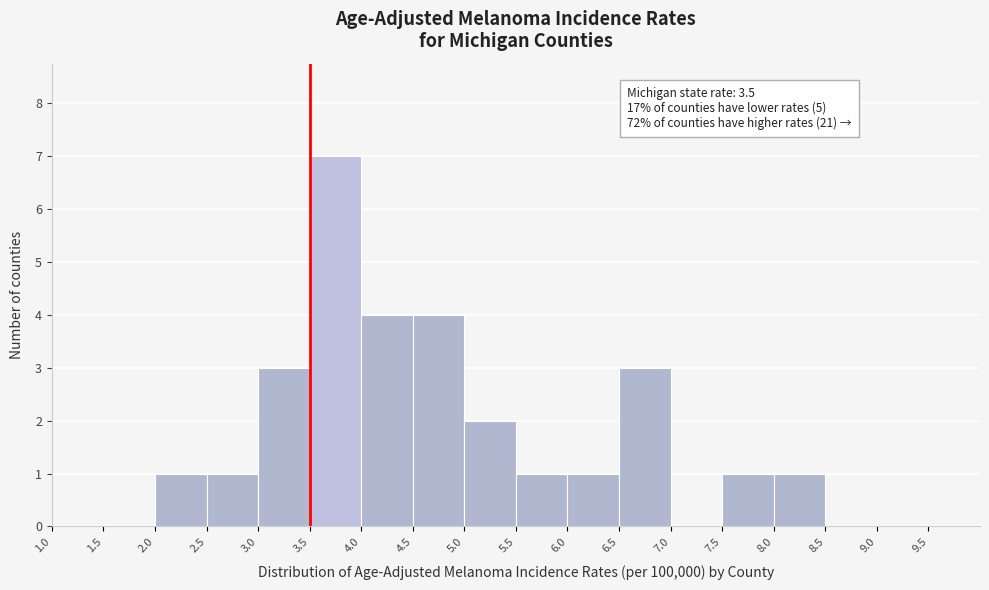

Which range on the x-axis has the tallest bar?

3.5 to 4.0